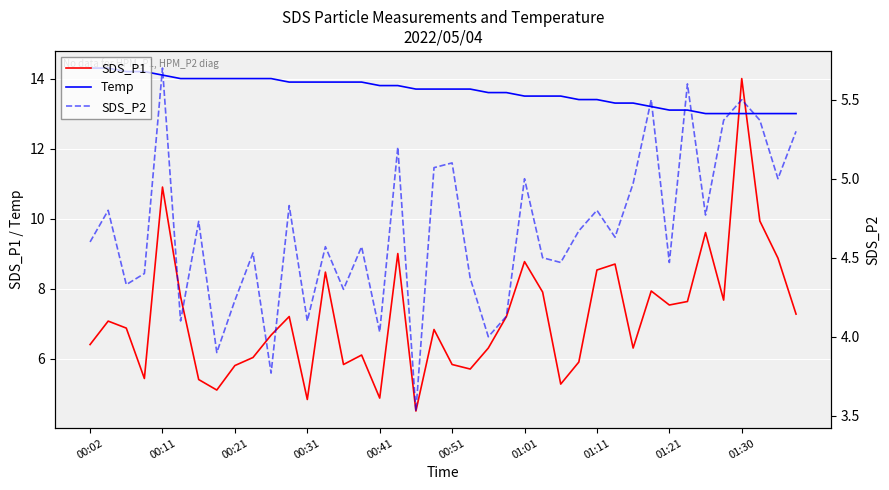

Reading left to right, transcribe all the data shown in this chart.

SDS_P1: 6.4	7.1	6.9	5.4	10.9	7.8	5.4	5.1	5.8	6.0	6.7	7.2	4.8	8.5	5.8	6.1	4.9	9.0	4.5	6.8	5.8	5.7	6.3	7.2	8.8	7.9	5.3	5.9	8.5	8.7	6.3	7.9	7.5	7.6	9.6	7.7	14.0	9.9	8.9	7.3
Temp: 14.3	14.3	14.2	14.2	14.1	14.0	14.0	14.0	14.0	14.0	14.0	13.9	13.9	13.9	13.9	13.9	13.8	13.8	13.7	13.7	13.7	13.7	13.6	13.6	13.5	13.5	13.5	13.4	13.4	13.3	13.3	13.2	13.1	13.1	13.0	13.0	13.0	13.0	13.0	13.0
SDS_P2: 4.6	4.8	4.3	4.4	5.7	4.1	4.7	3.9	4.2	4.5	3.8	4.8	4.1	4.6	4.3	4.6	4.0	5.2	3.5	5.1	5.1	4.4	4.0	4.1	5.0	4.5	4.5	4.7	4.8	4.6	5.0	5.5	4.5	5.6	4.8	5.4	5.5	5.4	5.0	5.3